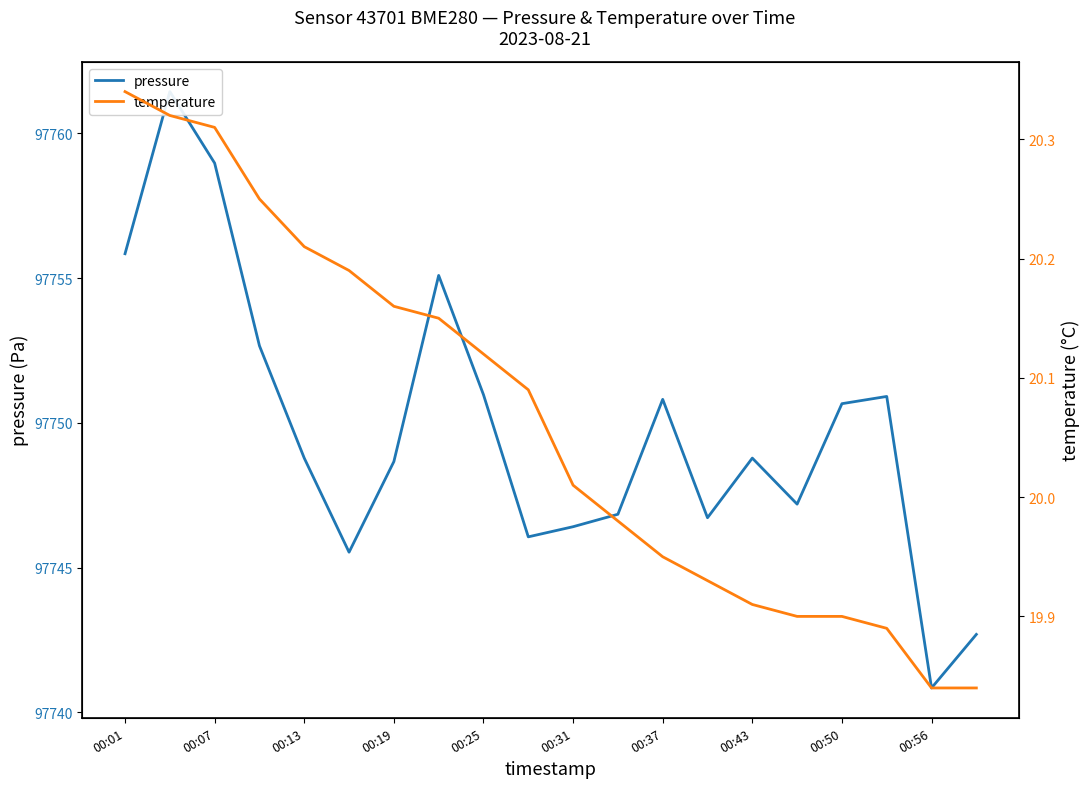

Where does the temperature series first go above 20?

00:01